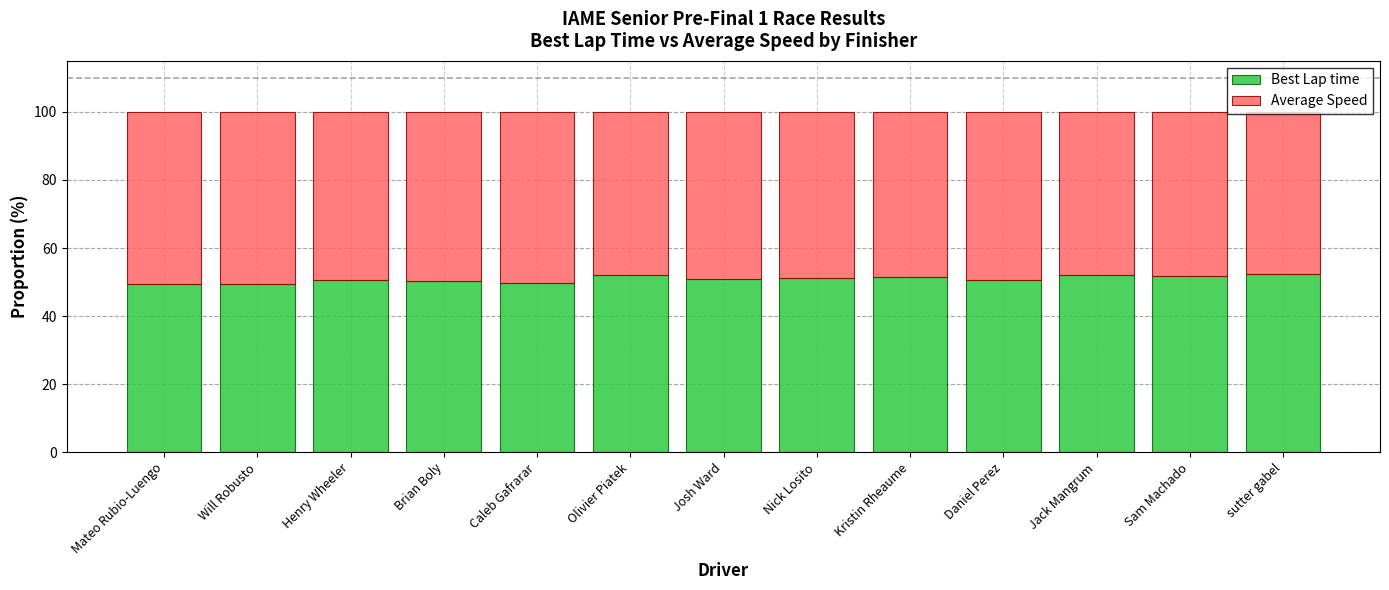

What are all the series names shown in the legend?

Best Lap time, Average Speed